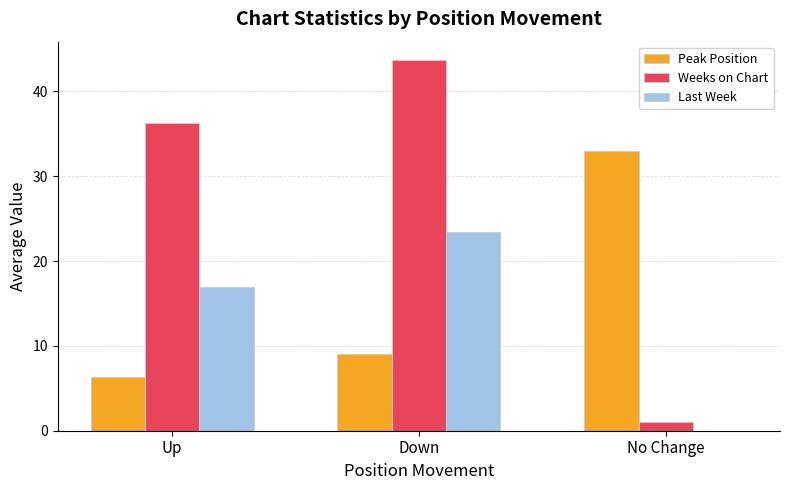

How many categories are shown in the chart?

3